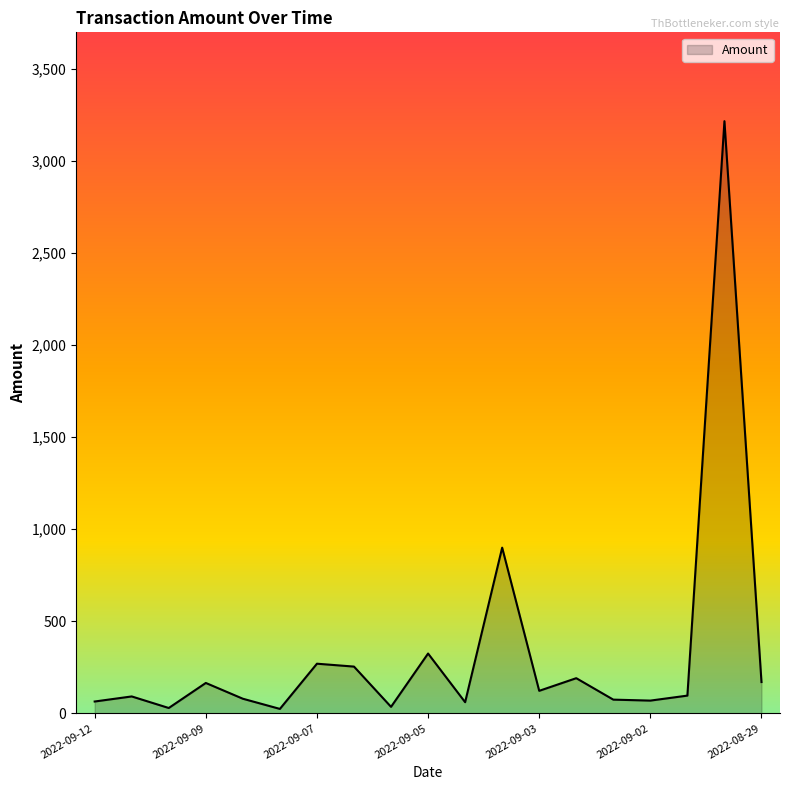

What is the difference between the maximum and minimum values?

3192.1